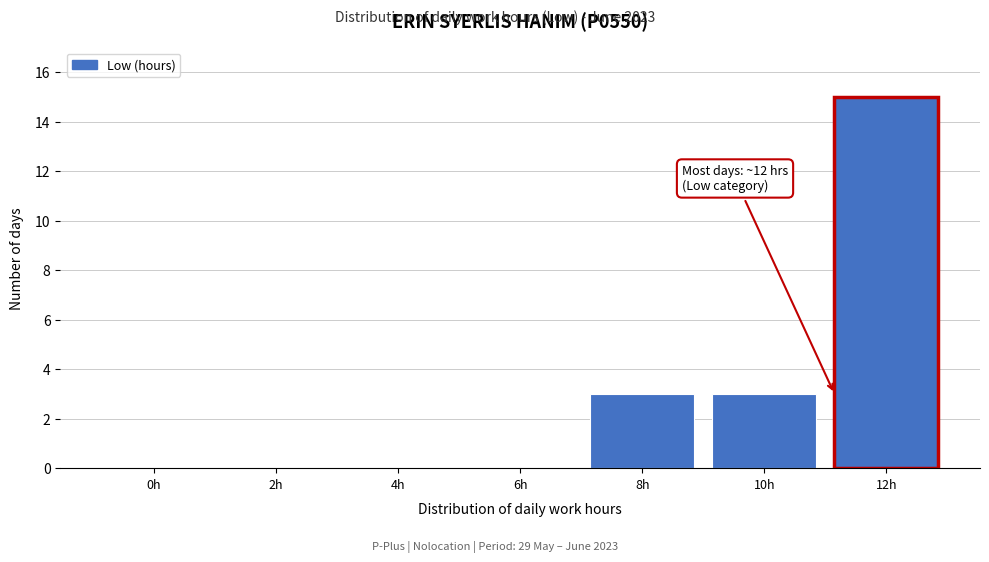

Reading right to left, extract all data points from this chart.

12h=15	10h=3	8h=3	6h=0	4h=0	2h=0	0h=0